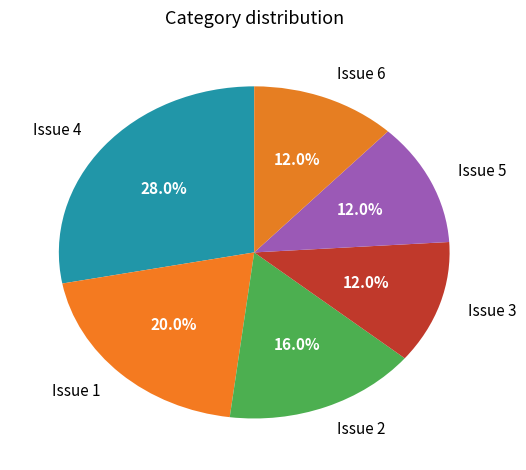

What percentage is NOT represented by Issue 2?

84.0%